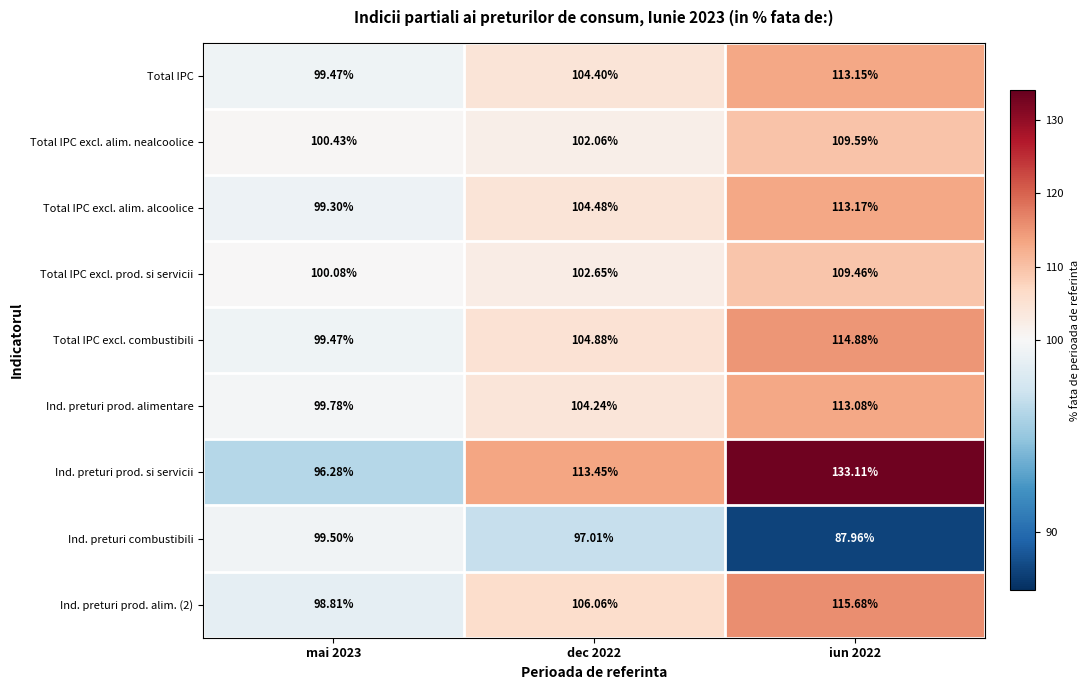

At which category is the sum across all series the highest?

iun 2022